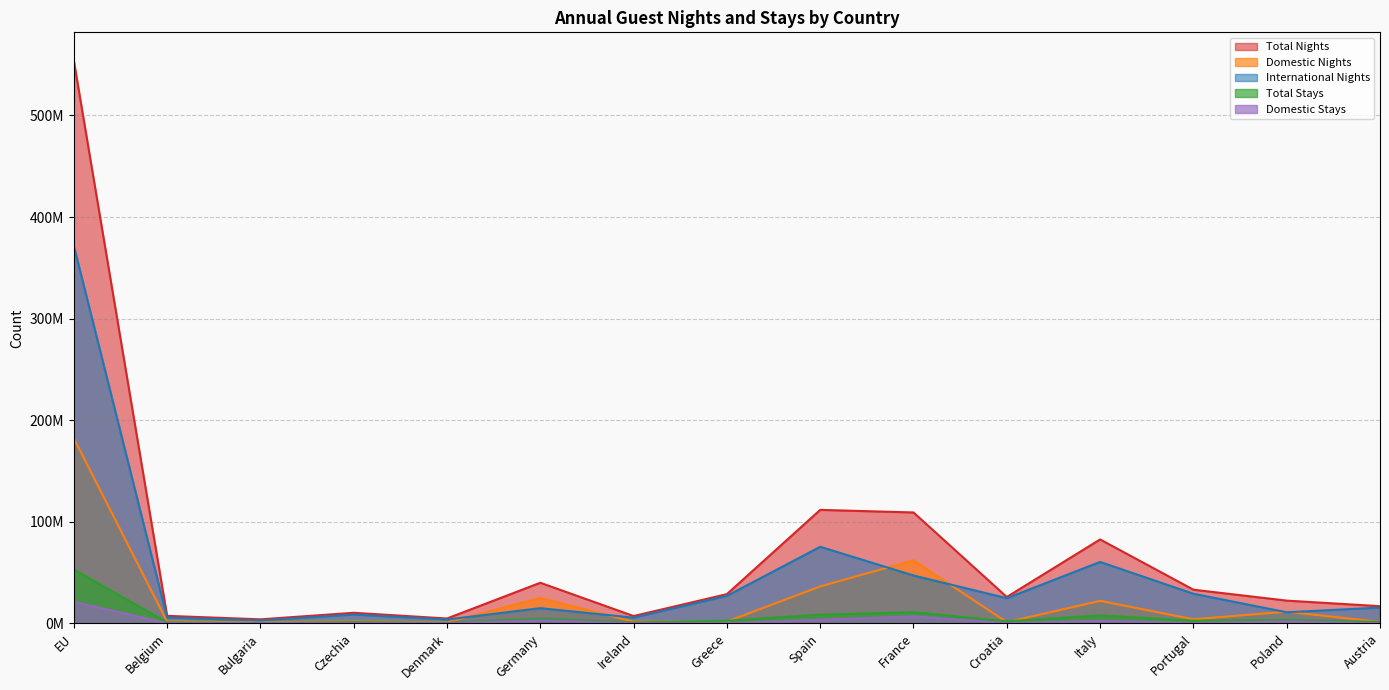

What are all the series names shown in the legend?

Total Nights, Domestic Nights, International Nights, Total Stays, Domestic Stays